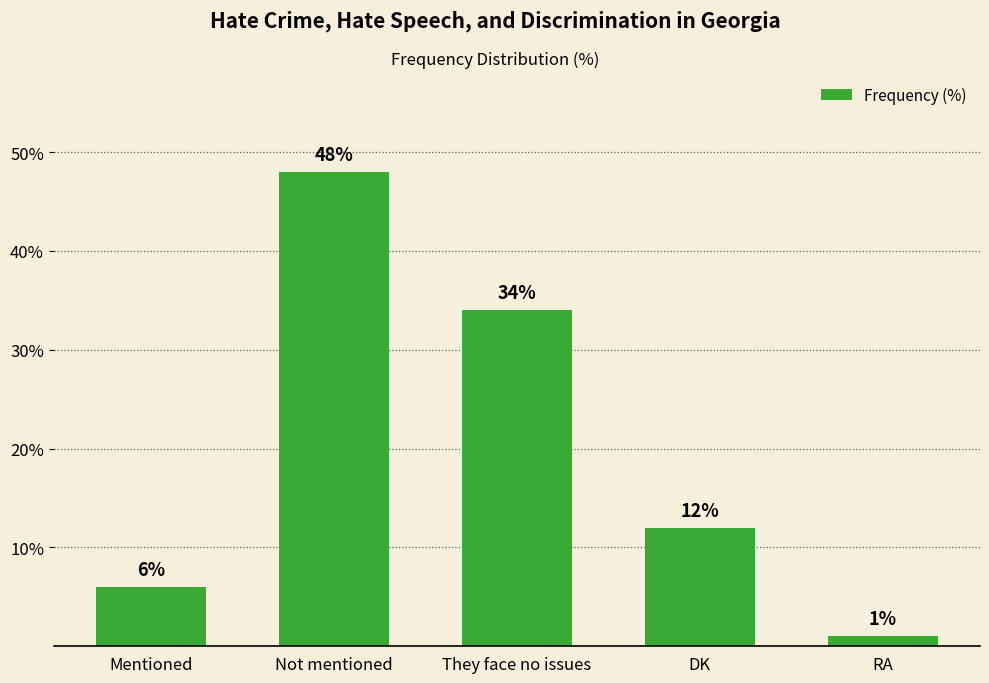

What is the approximate value at They face no issues?

34